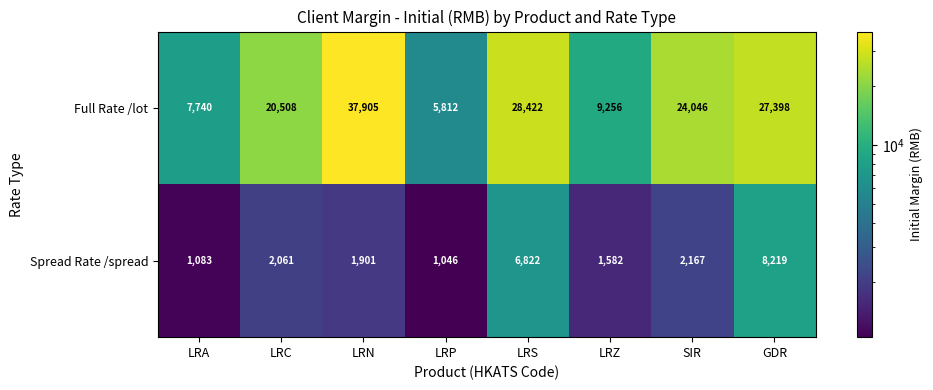

What is the sum of the Spread Rate /spread values at LRC and LRA?

3144